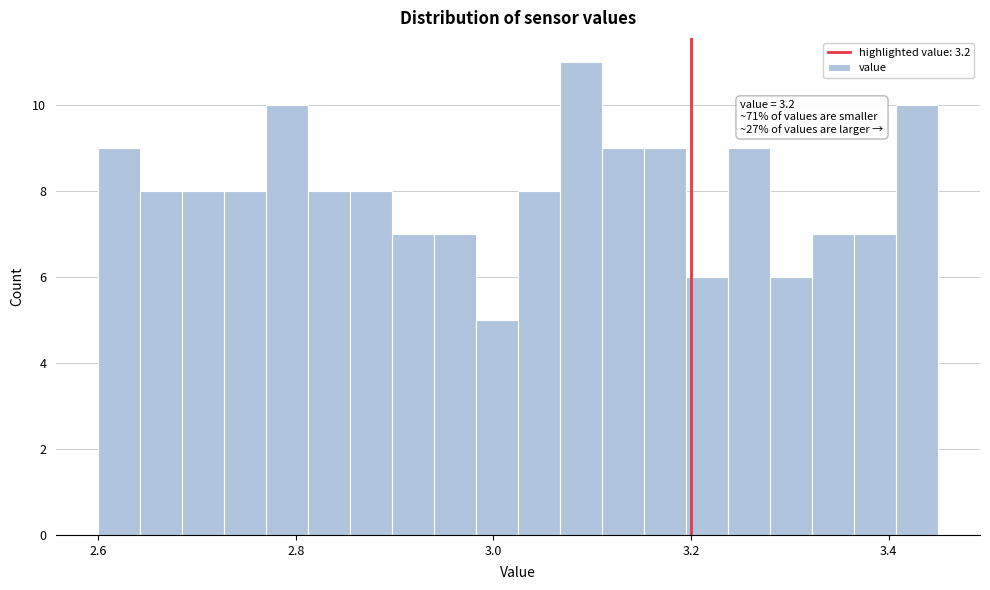

Read against the x-axis, roughly where is the centre of the tallest bar?

3.08